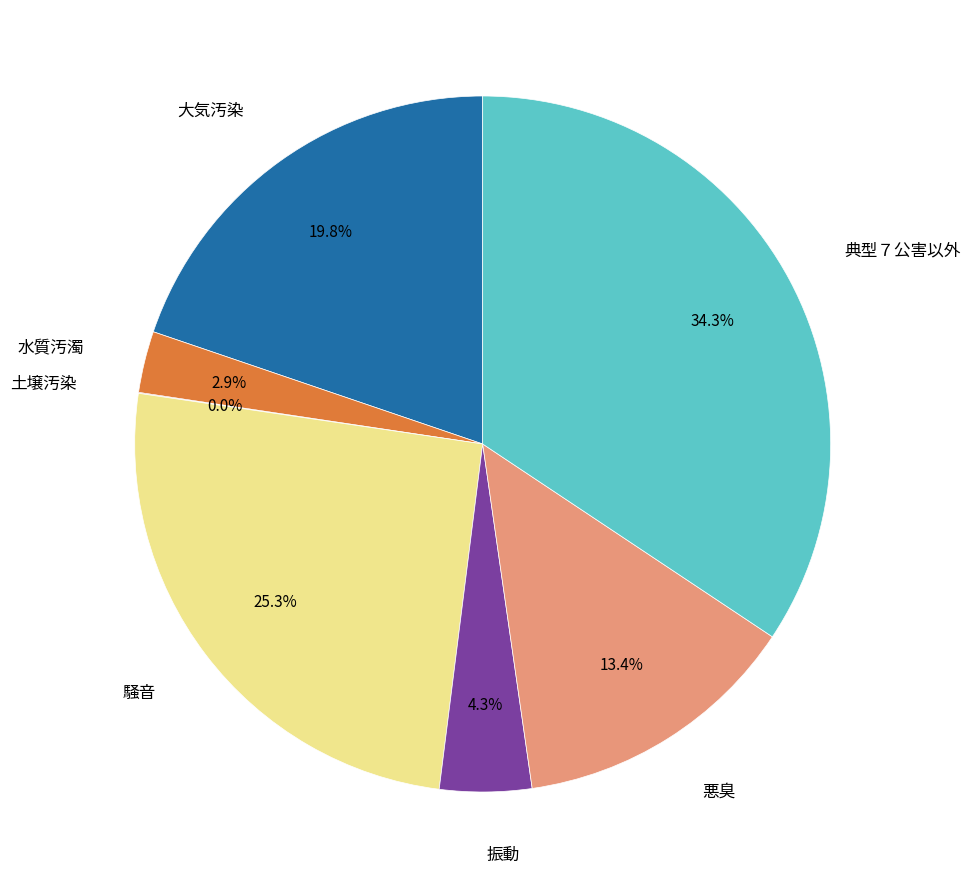

Is there a majority slice in this chart?

No